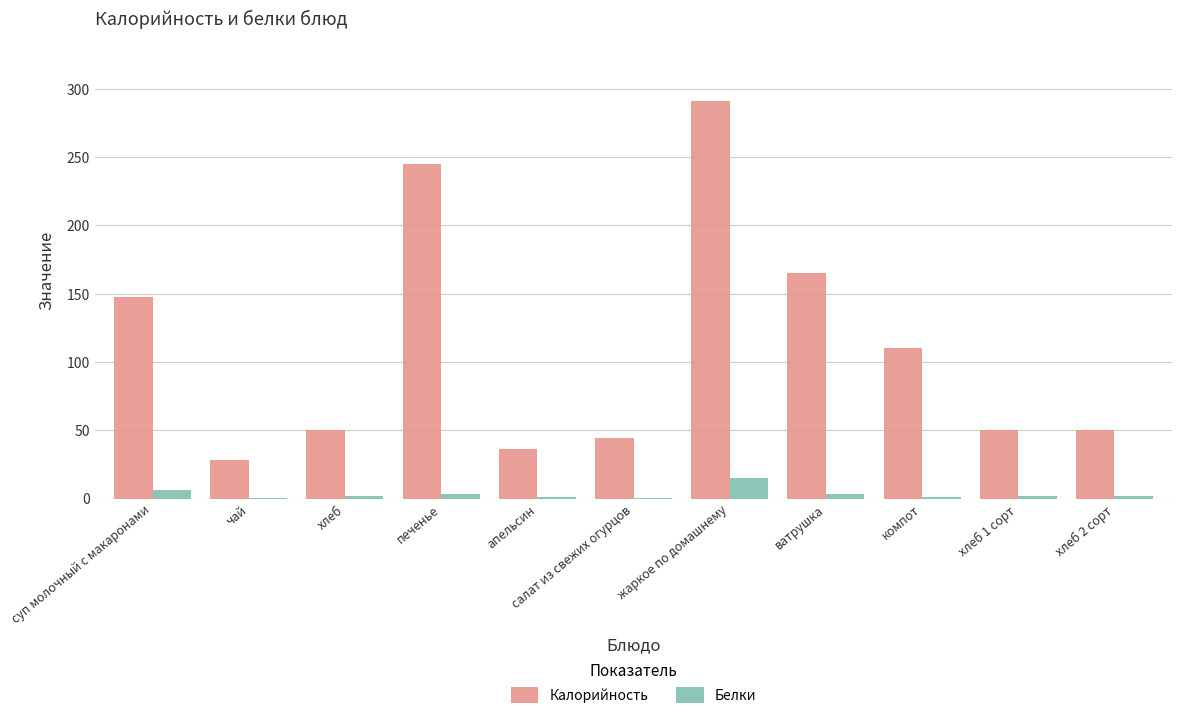

Where does the Калорийность series first go above 50?

суп молочный с макаронами